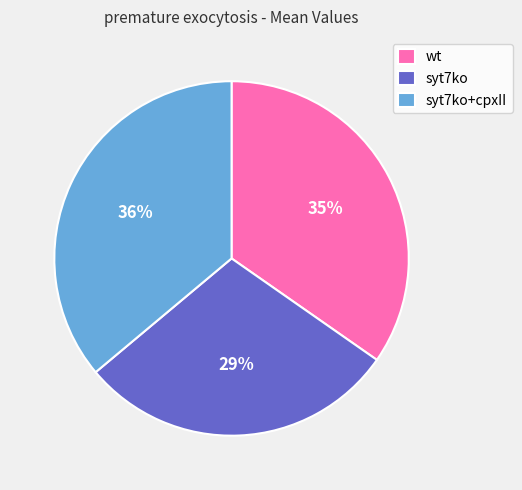

What is the smallest slice in the pie chart?

syt7ko